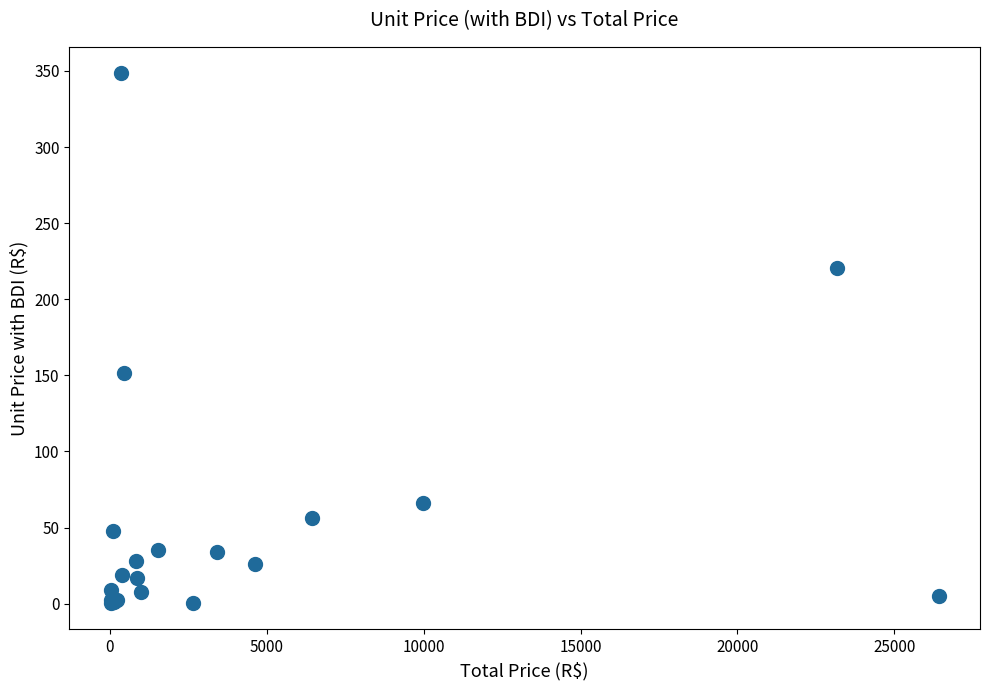

What Y value in the scatter plot is closest to 174?

151.8